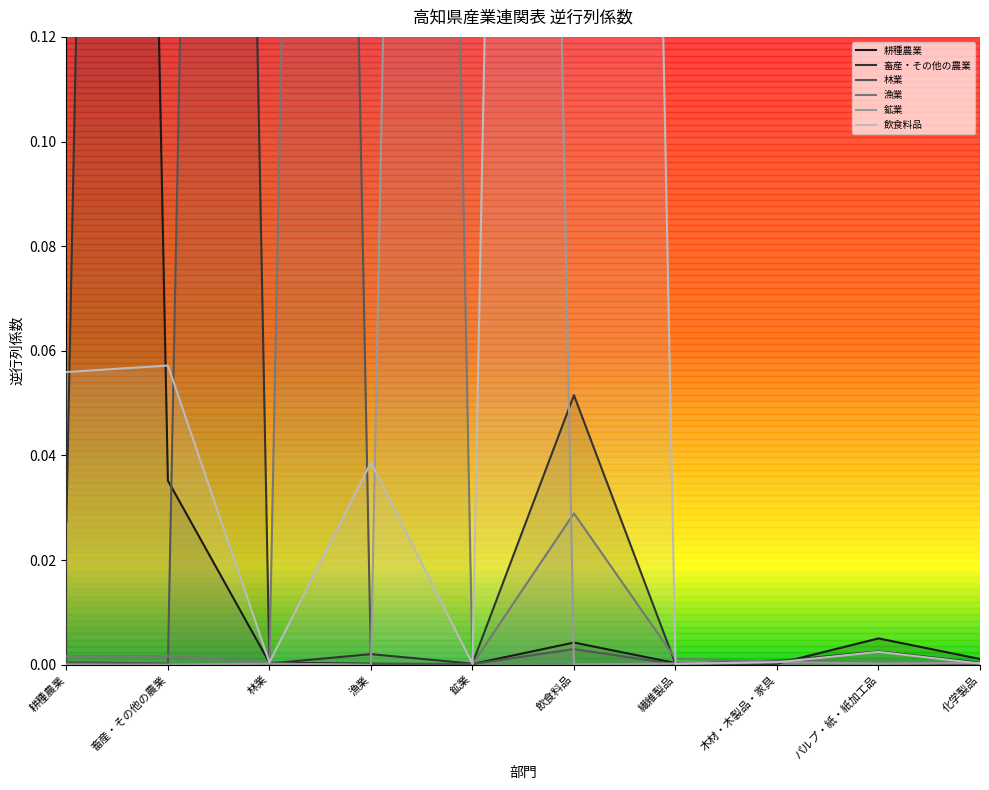

The value of 鉱業 at 木材・木製品・家具 is 0.0. True or false?

True